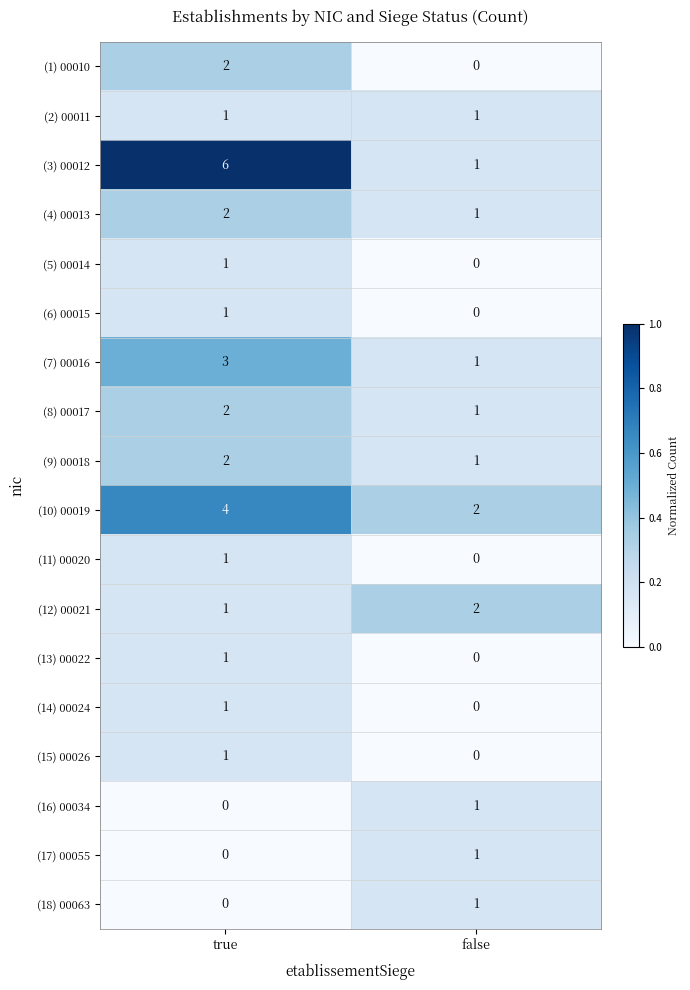

The (11) 00020 series shows 2 at true. True or false?

False